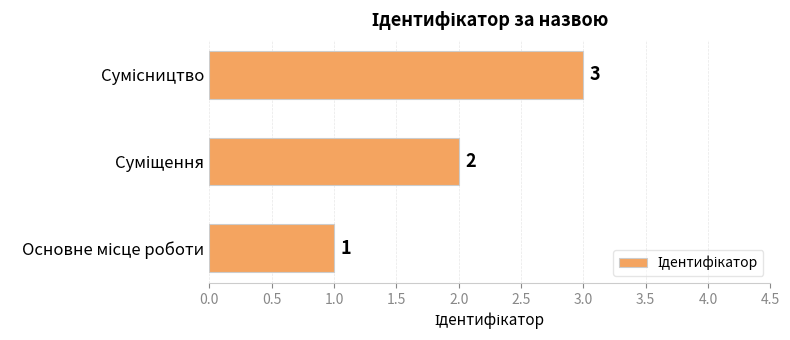

Count the number of categories in the chart.

3